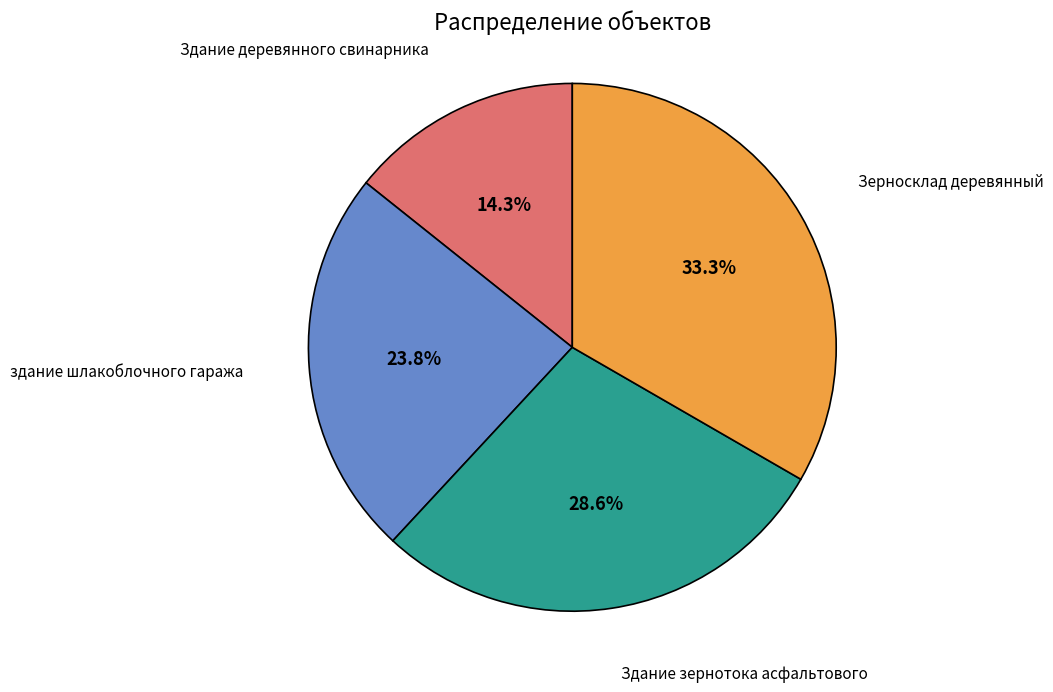

What is the ratio of the value at Здание зернотока асфальтового to the value at Зерносклад деревянный?

0.9